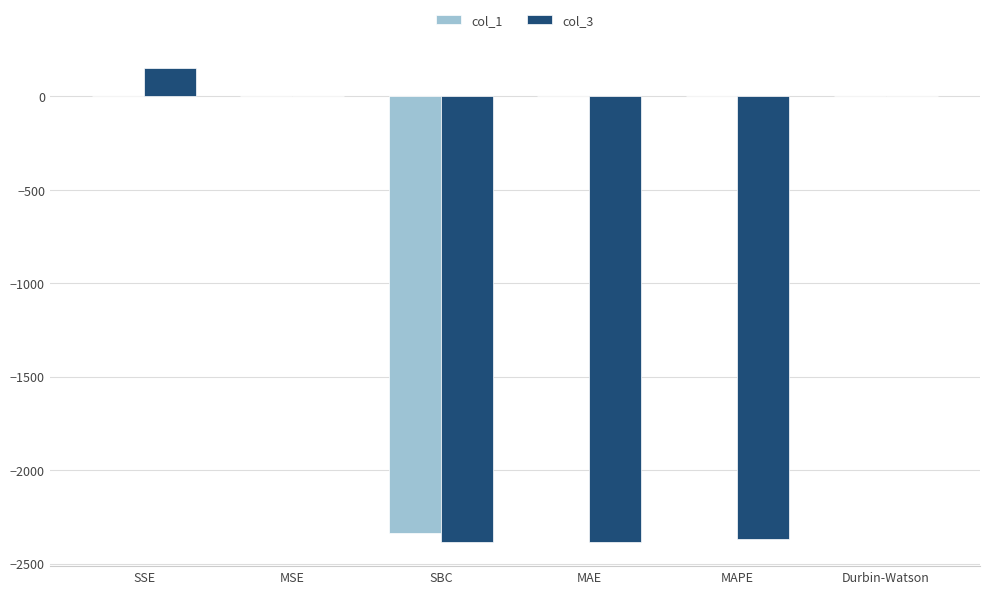

What is the maximum value for col_3?

150.0